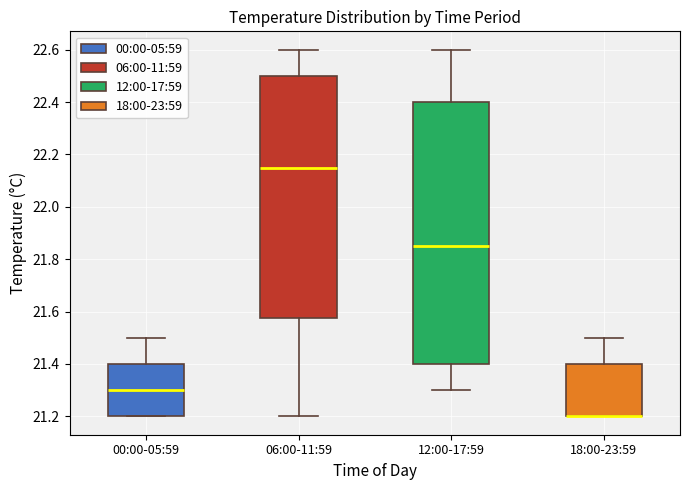

Reading left to right, transcribe this box plot: for each box, give where its median line is, the range the box spans, and where its two whiskers end, as read against the y-axis. The values are not printed on the chart, so give them approximately, as read against the axis.

00:00-05:59: median 21.30, box 21.20 to 21.40, whiskers 21.20 to 21.50
06:00-11:59: median 22.16, box 21.58 to 22.50, whiskers 21.20 to 22.60
12:00-17:59: median 21.86, box 21.40 to 22.40, whiskers 21.30 to 22.60
18:00-23:59: median 21.20 (drawn on the box's lower edge), box 21.20 to 21.40, whiskers 21.20 to 21.50